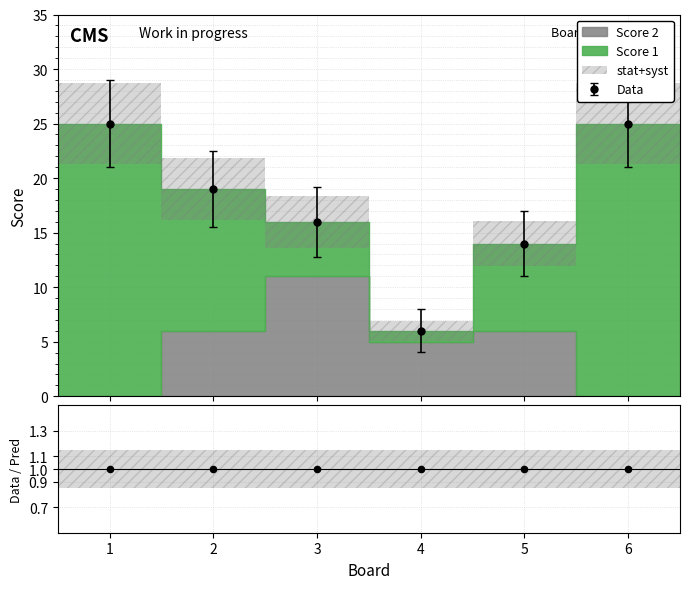

What is the total value across all series at 5?

14